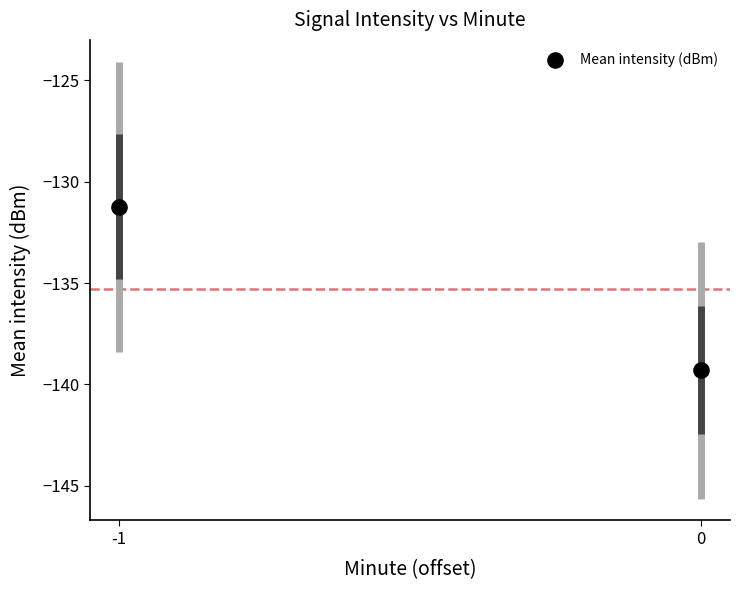

What Y value in the scatter plot is closest to -135?

-131.2